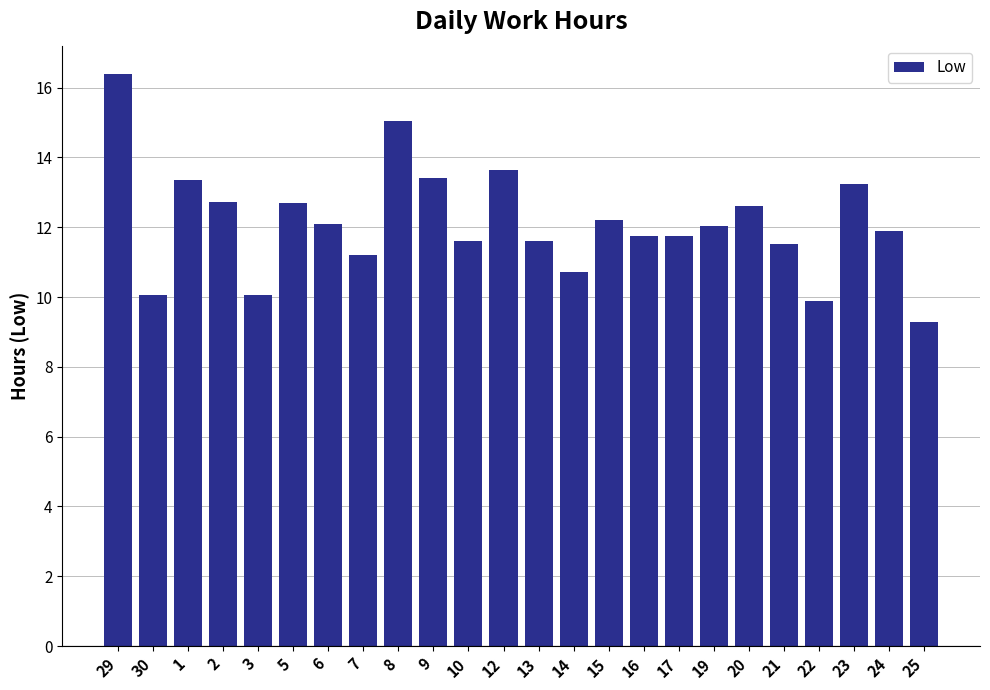

What is the change in value from 10 to 14?

-0.9